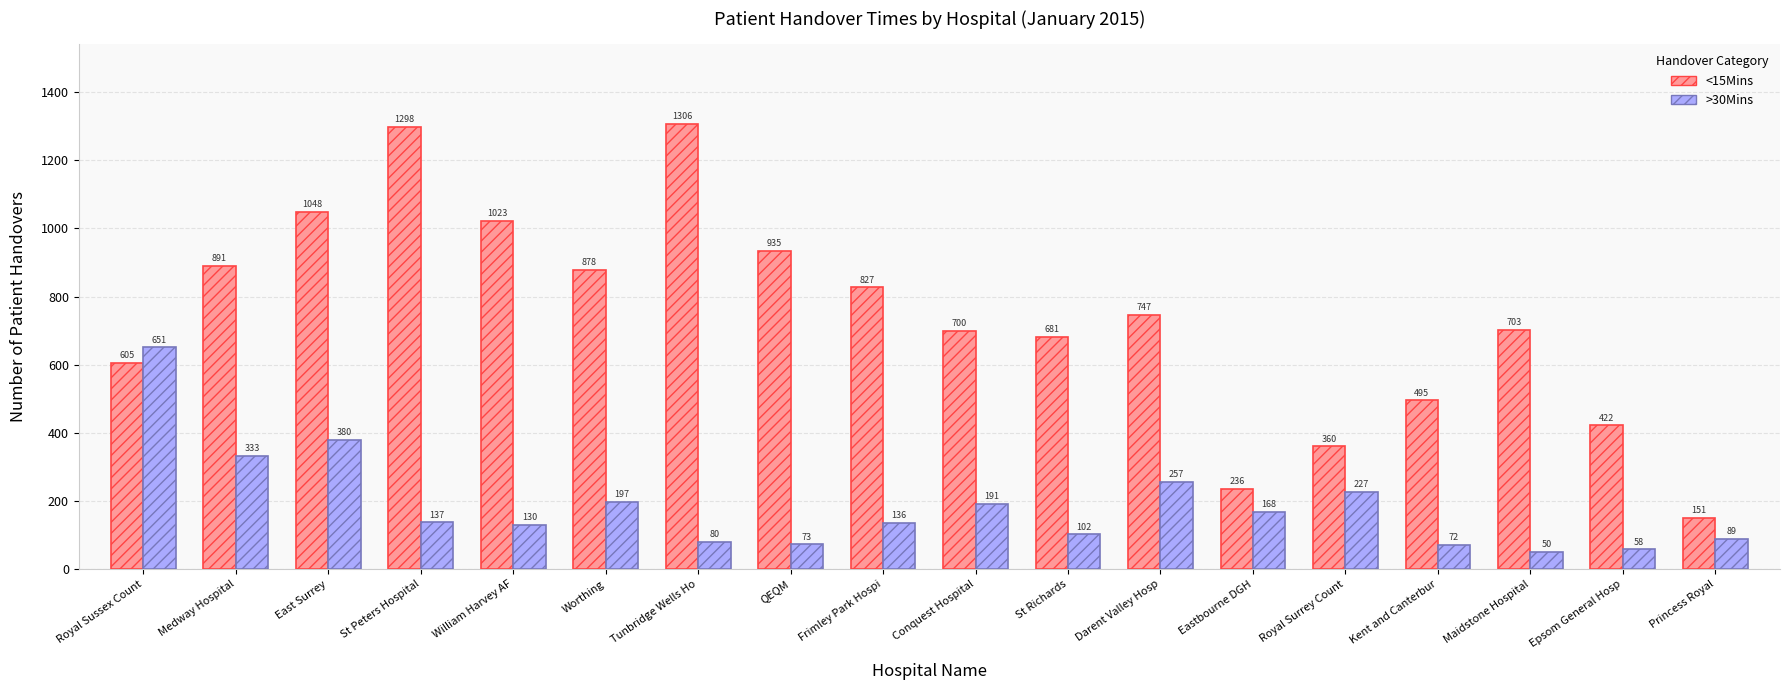

What is the label of the 14th bar from the left?

Royal Surrey Count